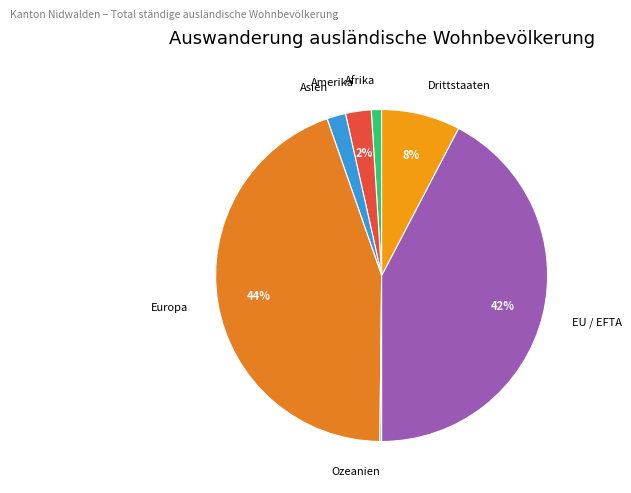

To the nearest percent, what portion does Asien represent?

2%